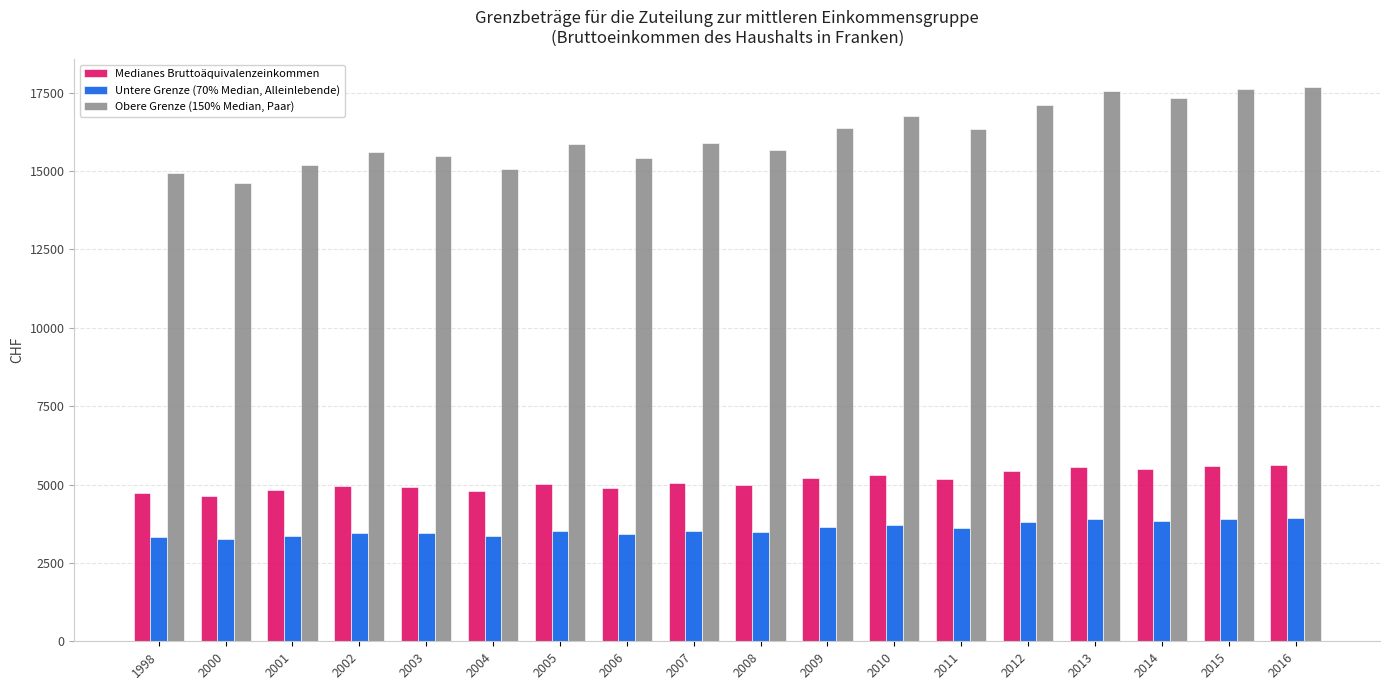

What is the value of the Untere Grenze (70% Median, Alleinlebende) bar at the 6th from the left?

3347.5